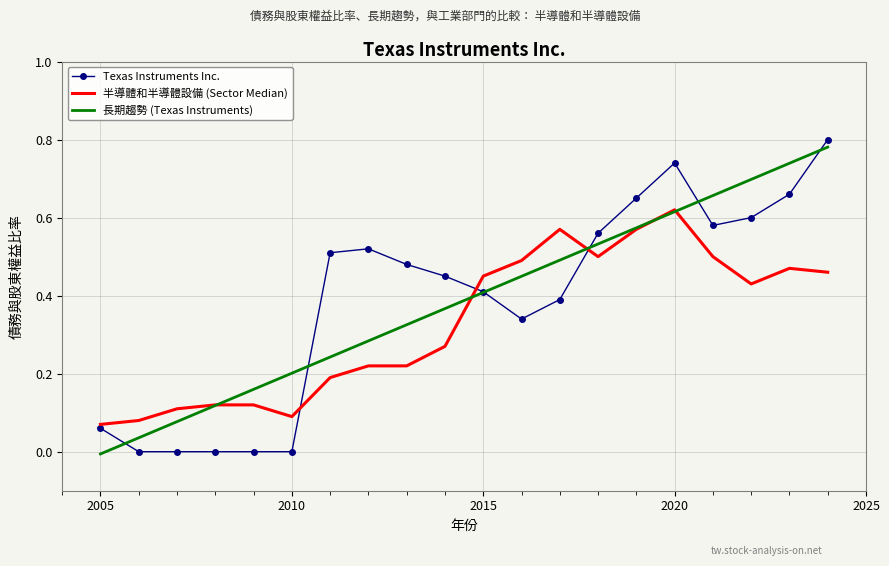

Which series has the widest spread of values?

Texas Instruments Inc.